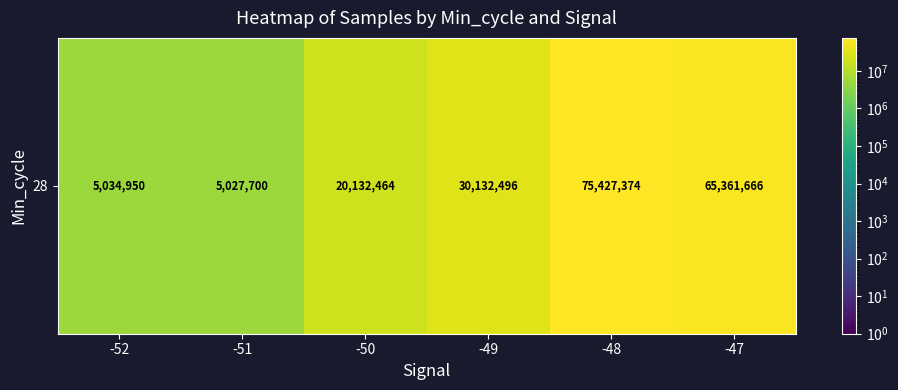

How many values are below 30132496?

3